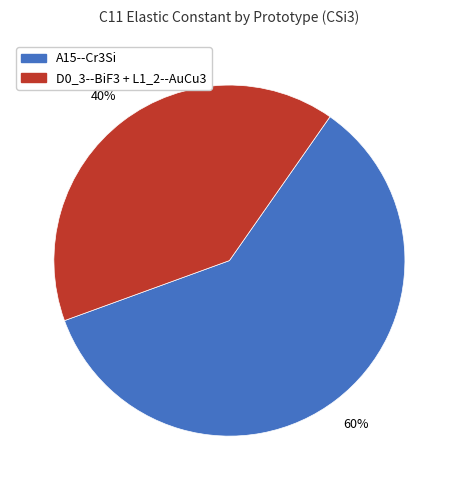

To the nearest percent, what is the combined percentage of A15--Cr3Si and D0_3--BiF3 + L1_2--AuCu3?

100%